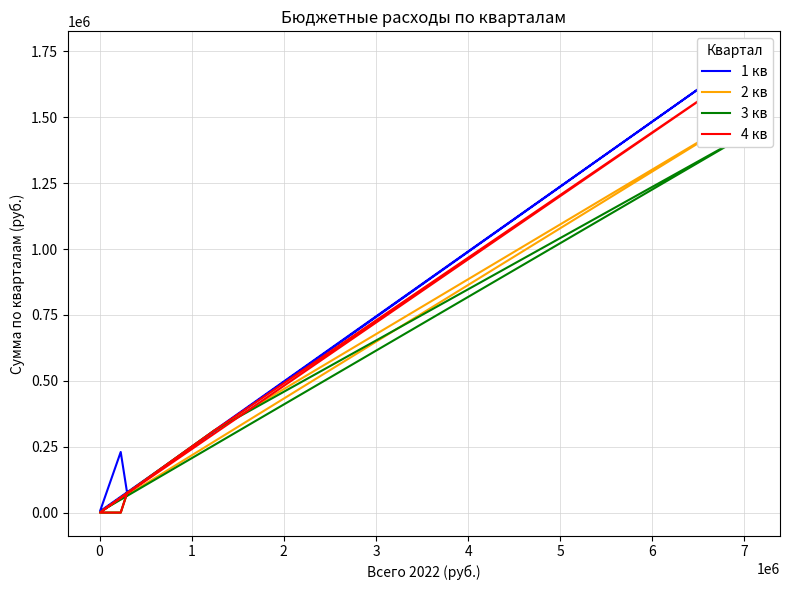

Is the value of 3 кв at 3 greater than the value of 1 кв at 2?

No